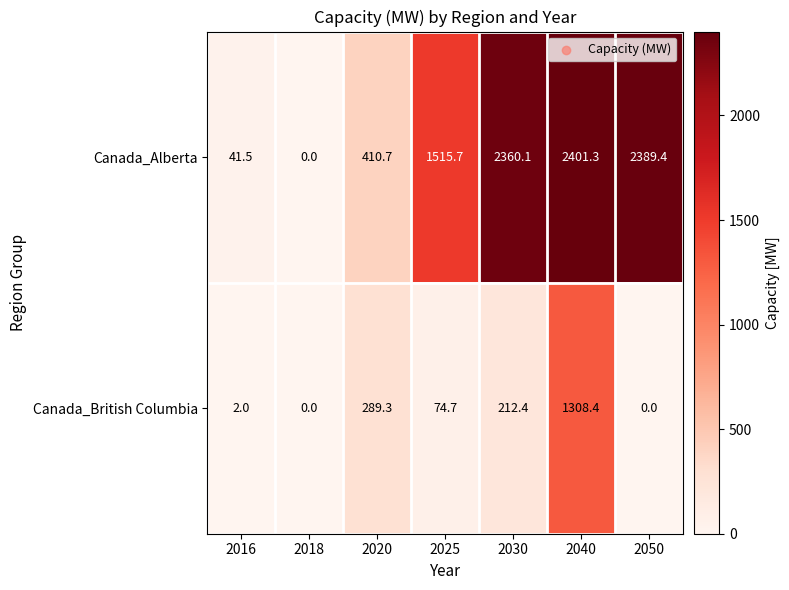

Count the number of data series in this chart.

2